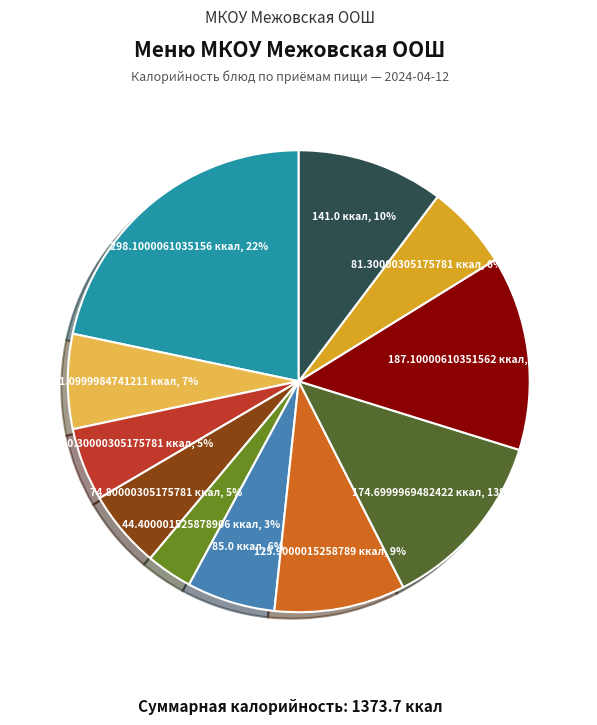

How many segments does this pie chart have?

11